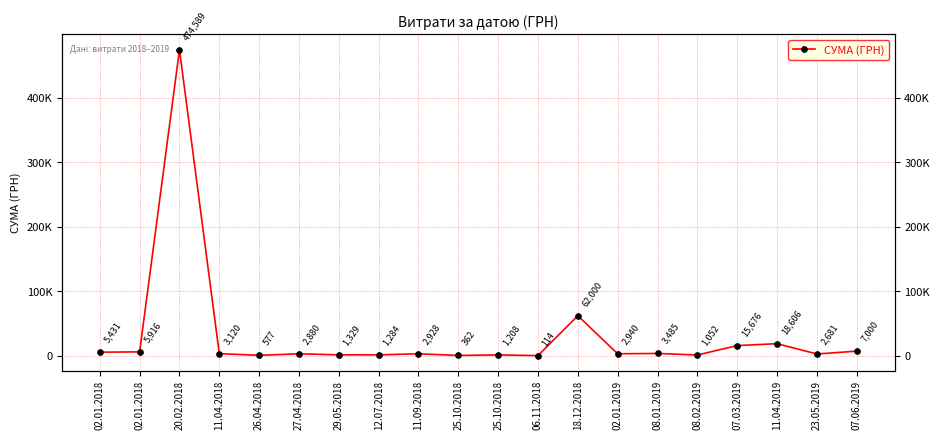

Approximately how many times larger is the value at 02.01.2018 compared to 06.11.2018?

52.1